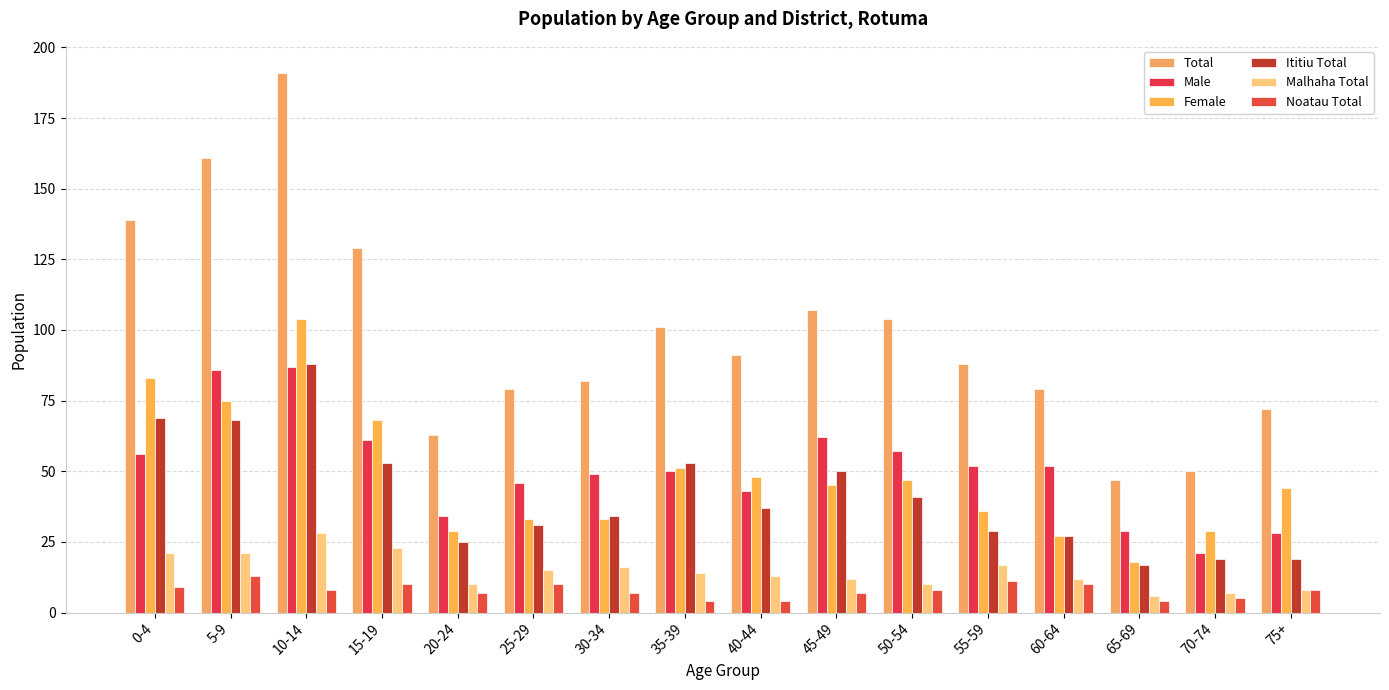

Rank the series by their maximum value, from highest to lowest.

Total, Female, Ititiu Total, Male, Malhaha Total, Noatau Total